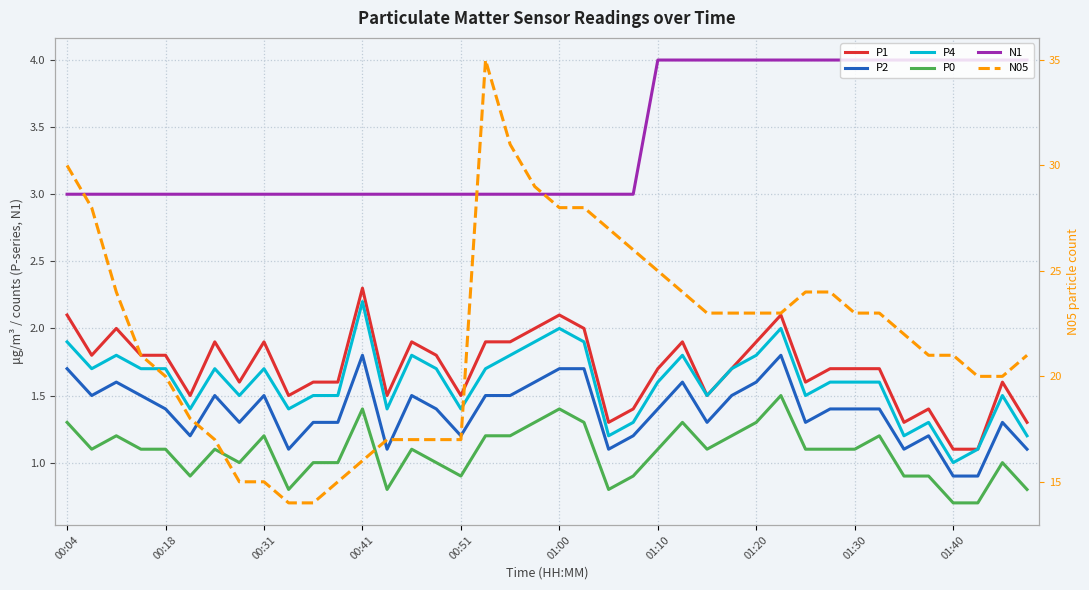

True or false: N05 and N1 intersect in this chart.

False